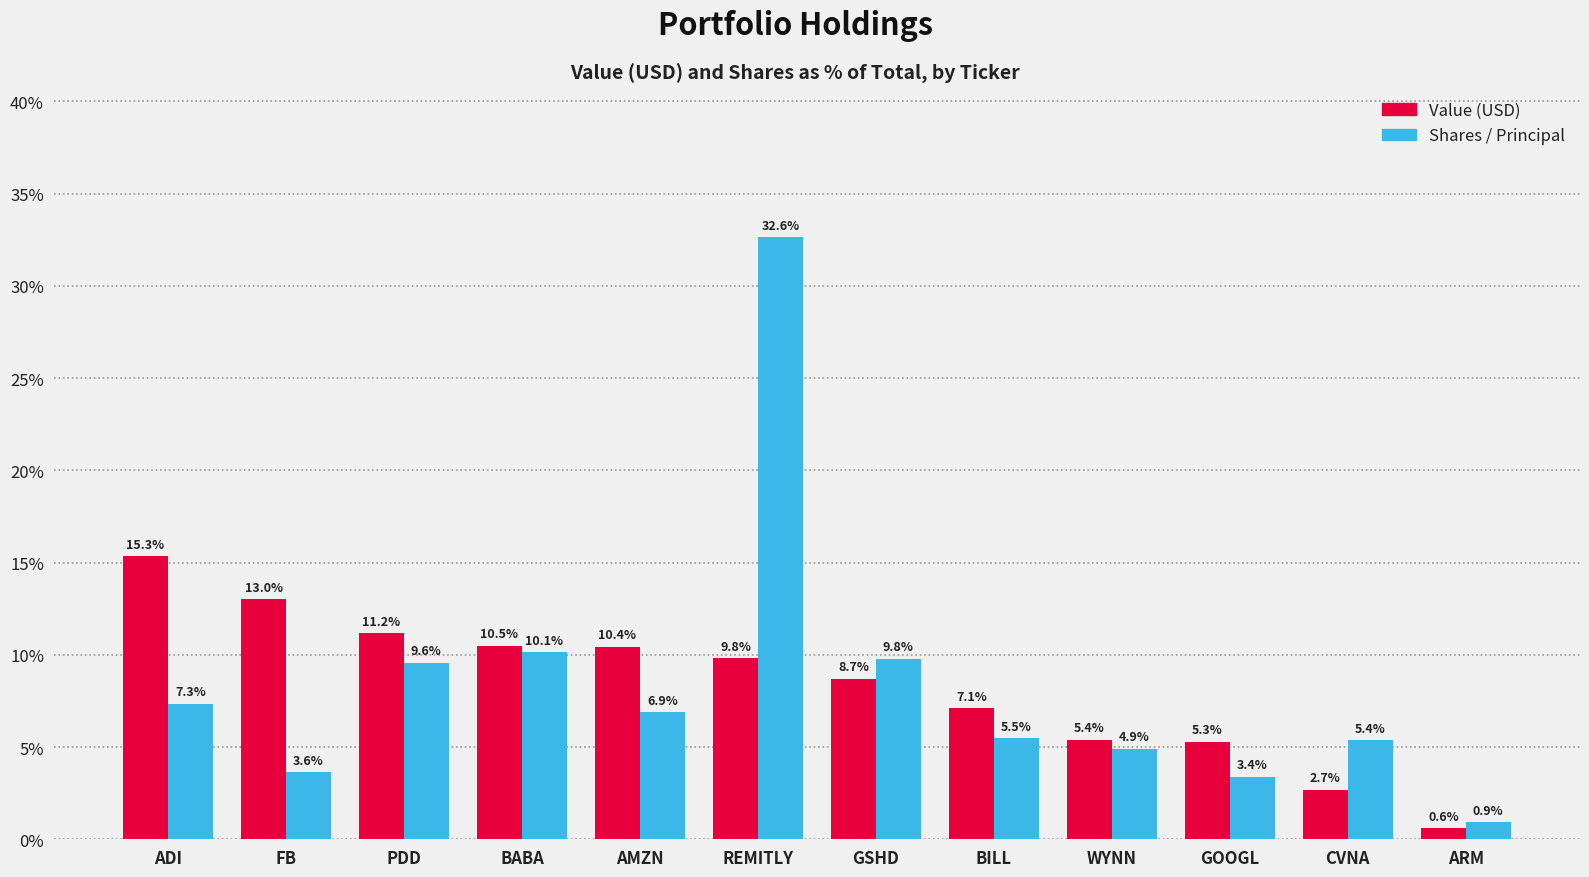

True or false: Value (USD) has a value of 7.1 at BILL.

True